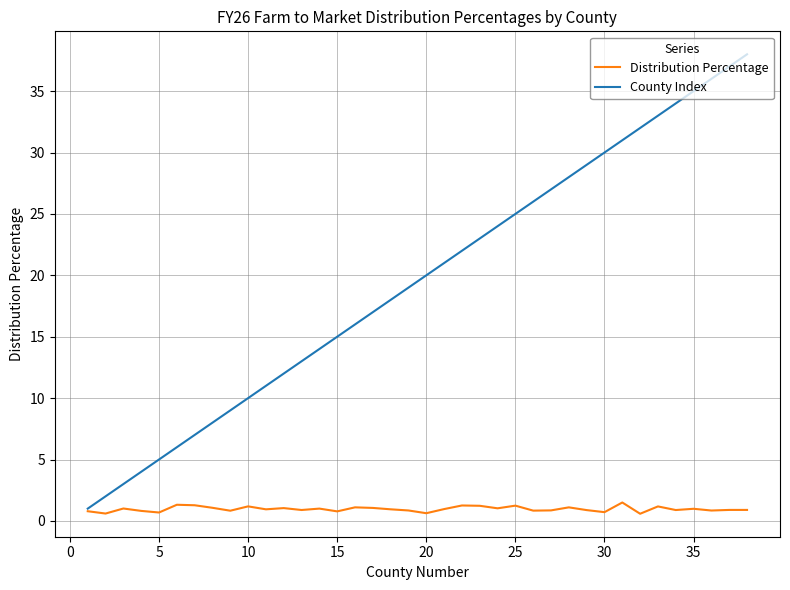

What are all the series names shown in the legend?

Distribution Percentage, County Index